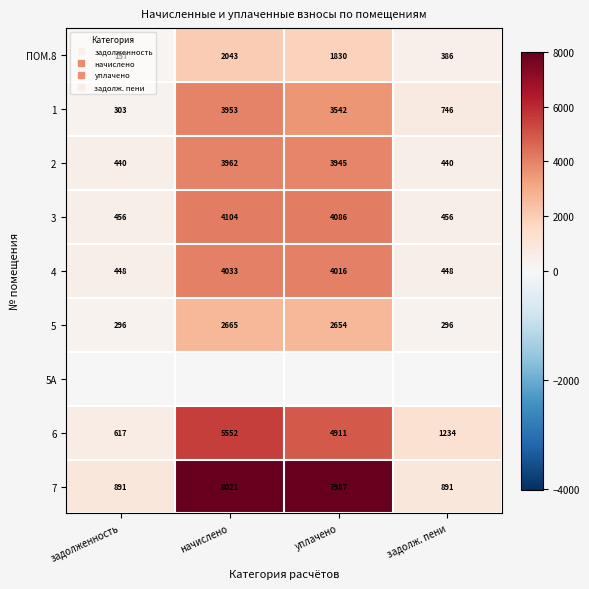

What is the difference between the maximum and minimum values in the 4 series?

3584.8